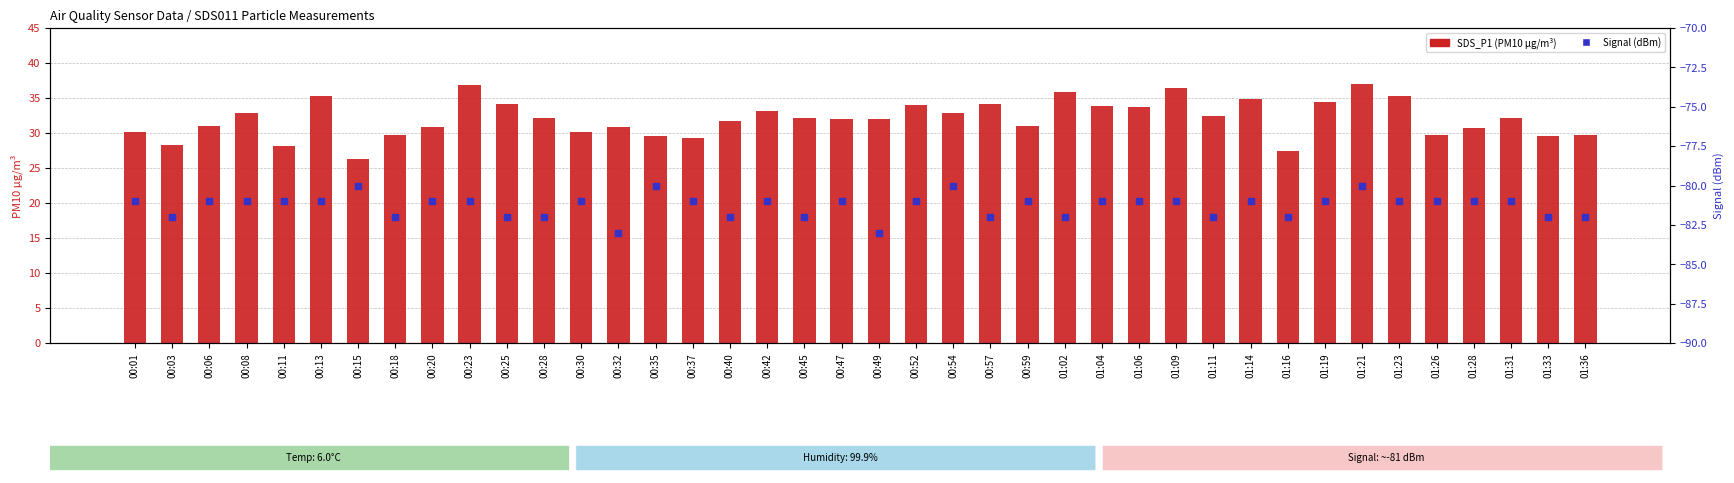

Which series has the largest Y range (max minus min)?

SDS_P1 (PM10)